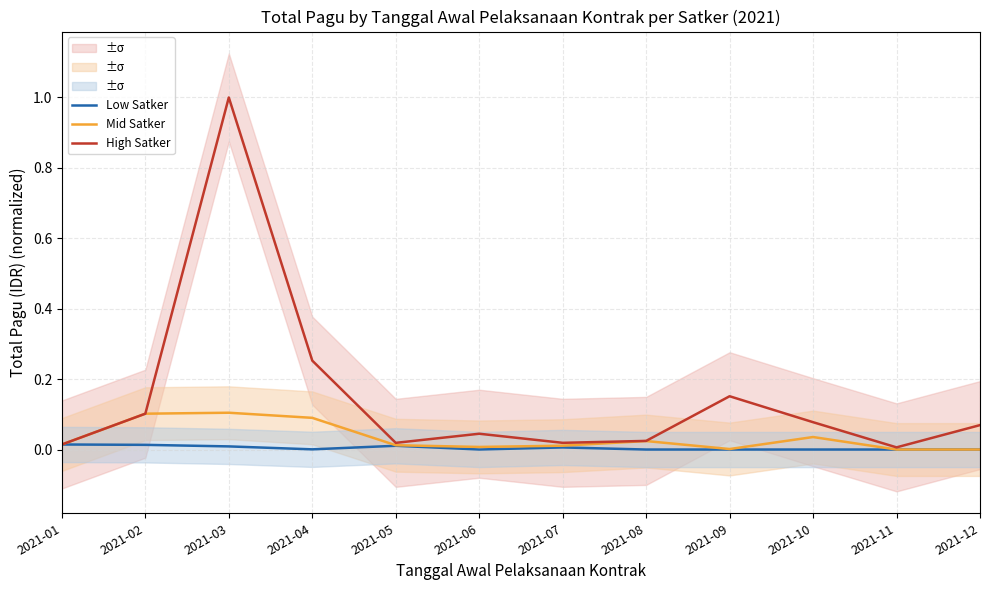

What is the difference between the second highest and second lowest values in the Mid Satker series?

0.1